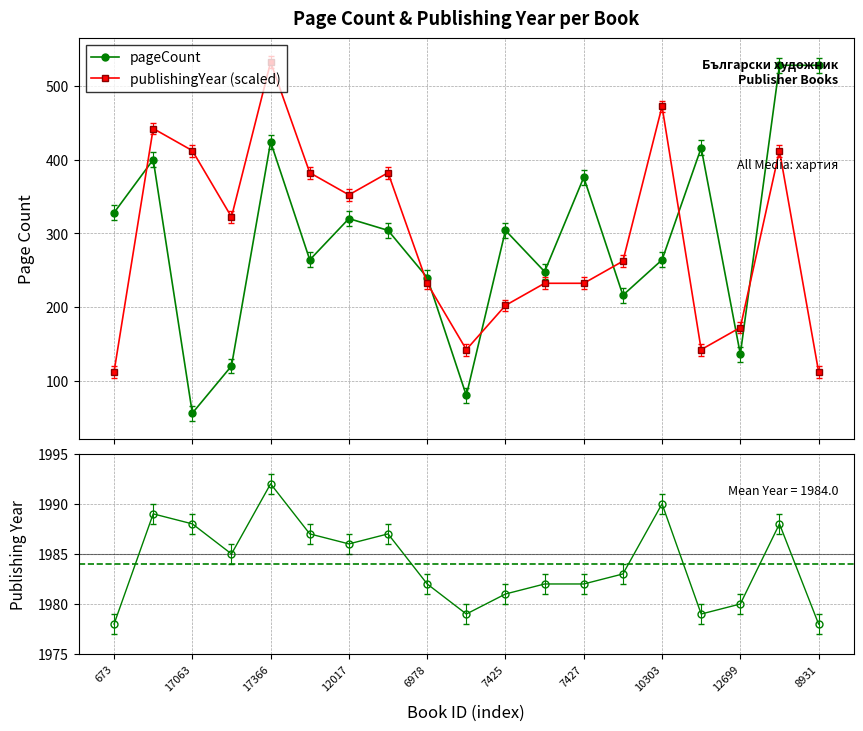

Reading right to left, list all the values displayed in this chart.

pageCount: 528.0	528.0	136.0	416.0	264.0	216.0	376.0	248.0	304.0	80.0	240.0	304.0	320.0	264.0	424.0	120.0	56.0	400.0	328.0
publishingYear (scaled): 112.2	412.2	172.2	142.2	472.2	262.2	232.2	232.2	202.2	142.2	232.2	382.2	352.2	382.2	532.2	322.2	412.2	442.2	112.2
publishingYear: 1978.0	1988.0	1980.0	1979.0	1990.0	1983.0	1982.0	1982.0	1981.0	1979.0	1982.0	1987.0	1986.0	1987.0	1992.0	1985.0	1988.0	1989.0	1978.0